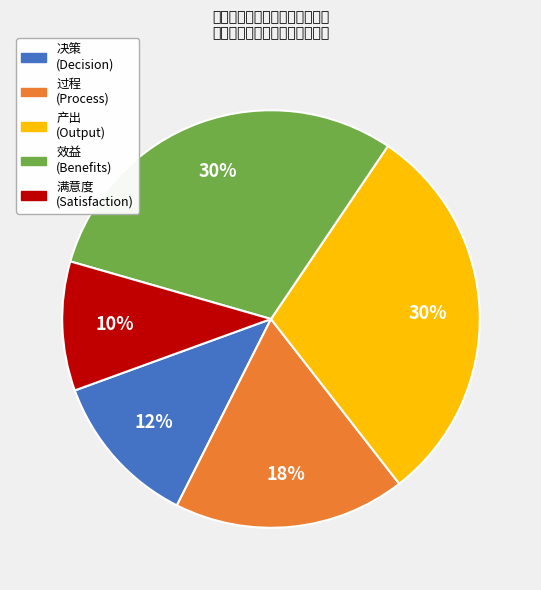

To the nearest percent, what is the difference between the largest and smallest slice percentages?

20%